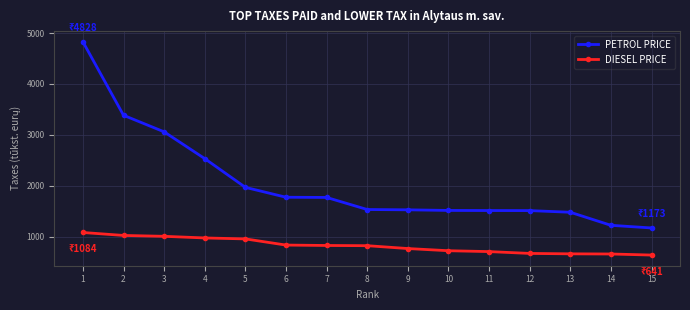

What is the value of the DIESEL PRICE point at the 15th from the left?

641